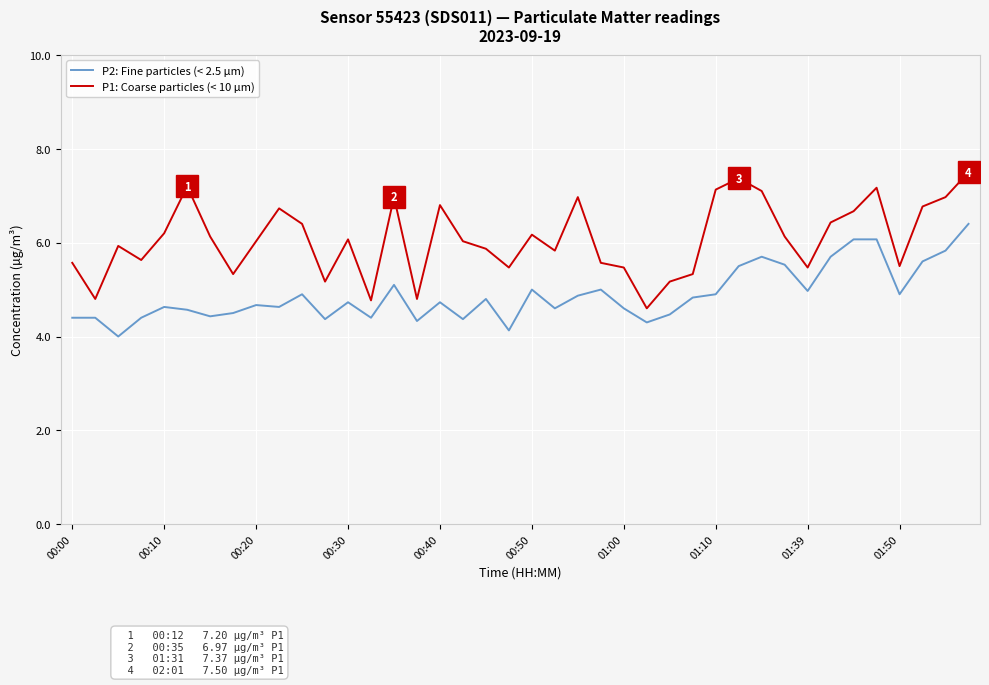

True or false: P2: Fine particles (< 2.5 µm) and P1: Coarse particles (< 10 µm) cross at least once.

False